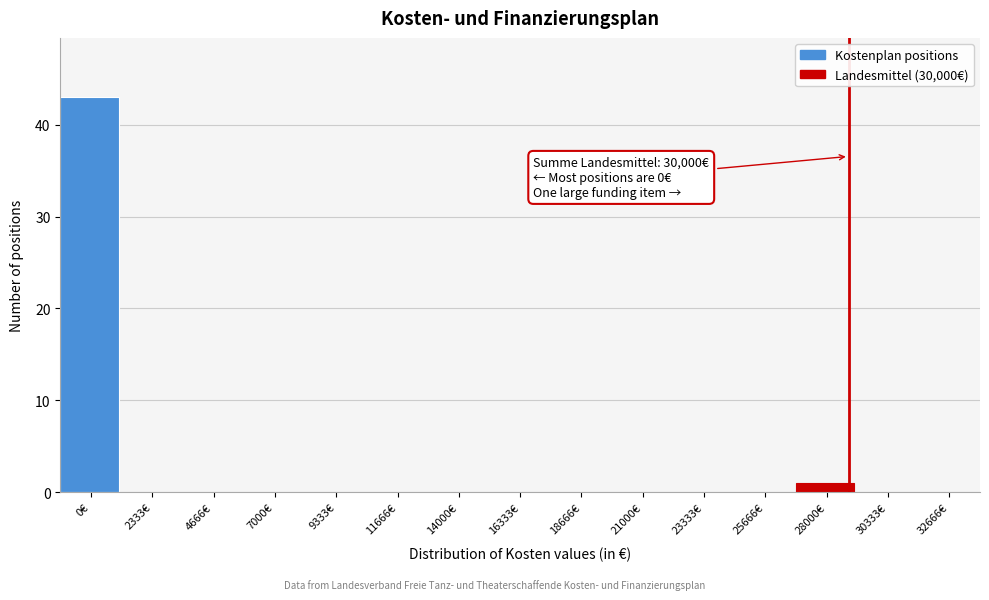

Reading left to right, list all the values displayed in this chart.

0€=43	2333€=0	4666€=0	7000€=0	9333€=0	11666€=0	14000€=0	16333€=0	18666€=0	21000€=0	23333€=0	25666€=0	28000€=1	30333€=0	32666€=0